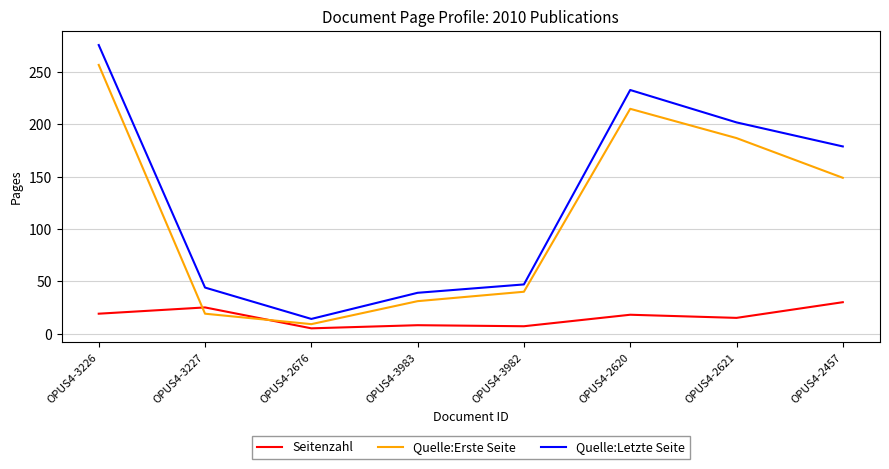

Rank the series by their maximum value, from highest to lowest.

Quelle:Letzte Seite, Quelle:Erste Seite, Seitenzahl